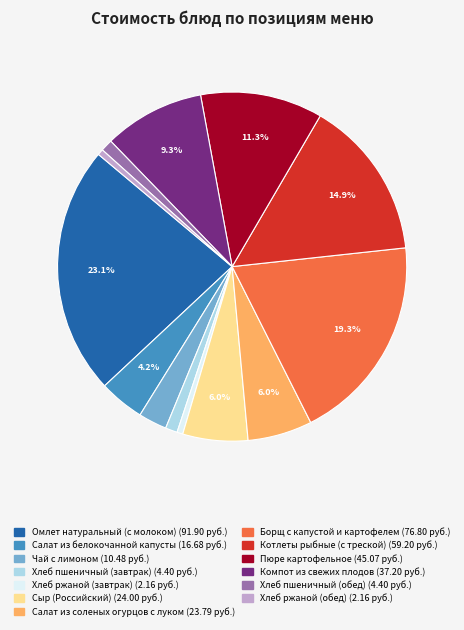

Between Хлеб ржаной (завтрак) and Салат из соленых огурцов с луком, which is larger?

Салат из соленых огурцов с луком